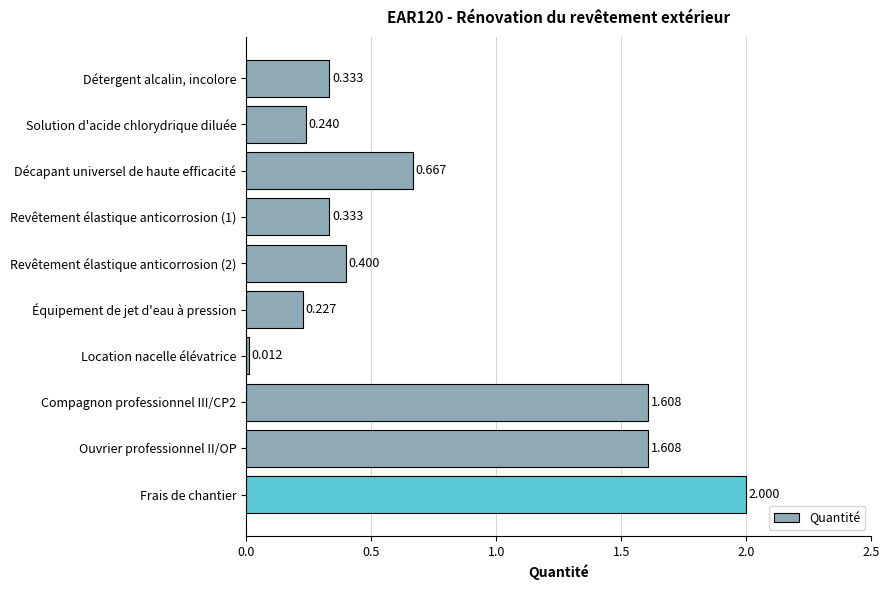

At which label is the value closest to 1?

Décapant universel de haute efficacité